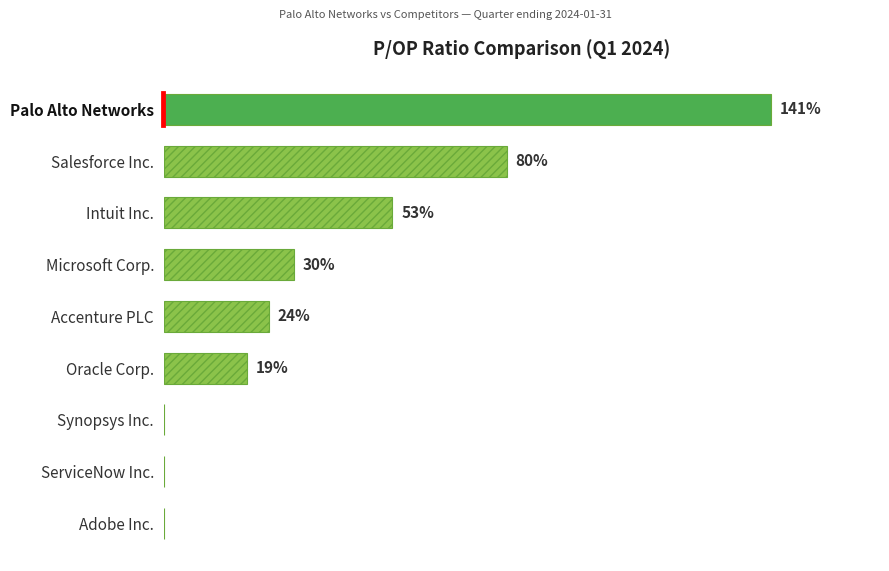

Which category has the highest value across all series?

Palo Alto Networks